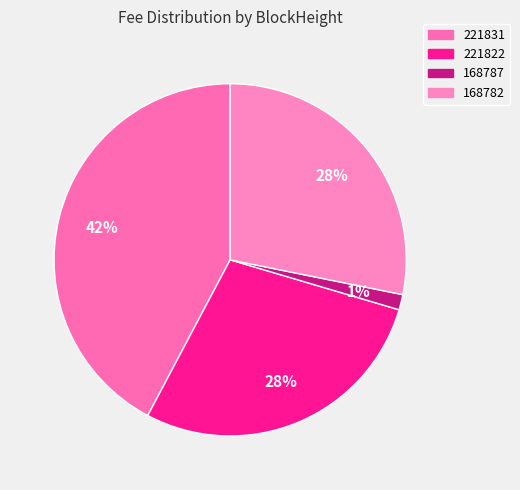

Is 168787 the majority of the pie?

No